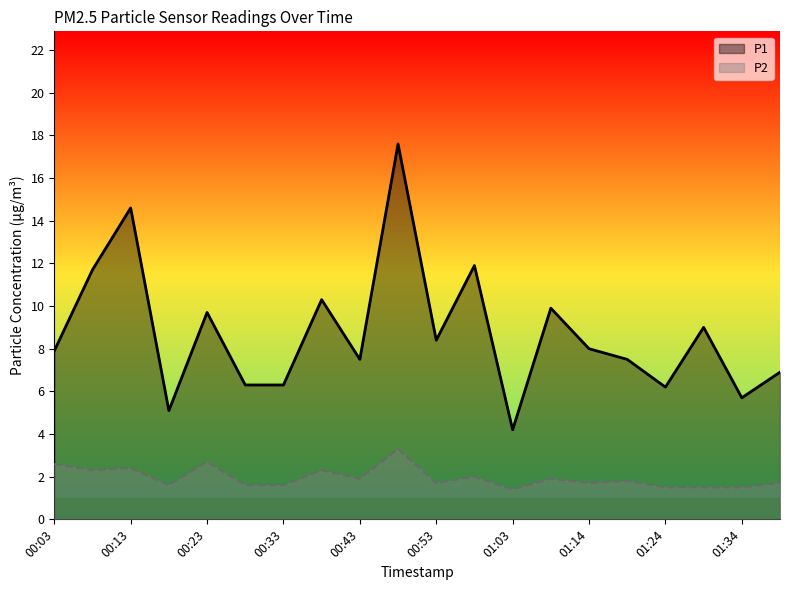

True or false: P1 has more than 2 interior local peaks.

True